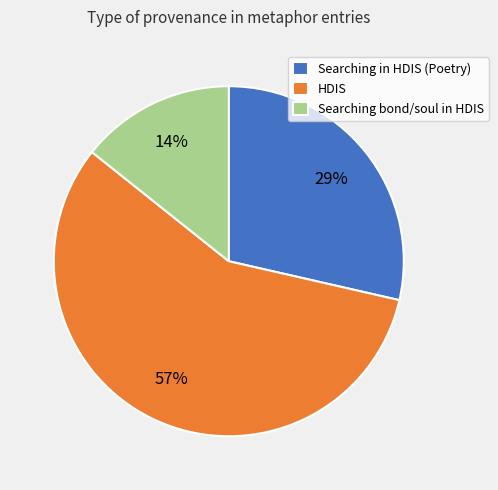

Is there any slice that represents more than half of the pie?

Yes